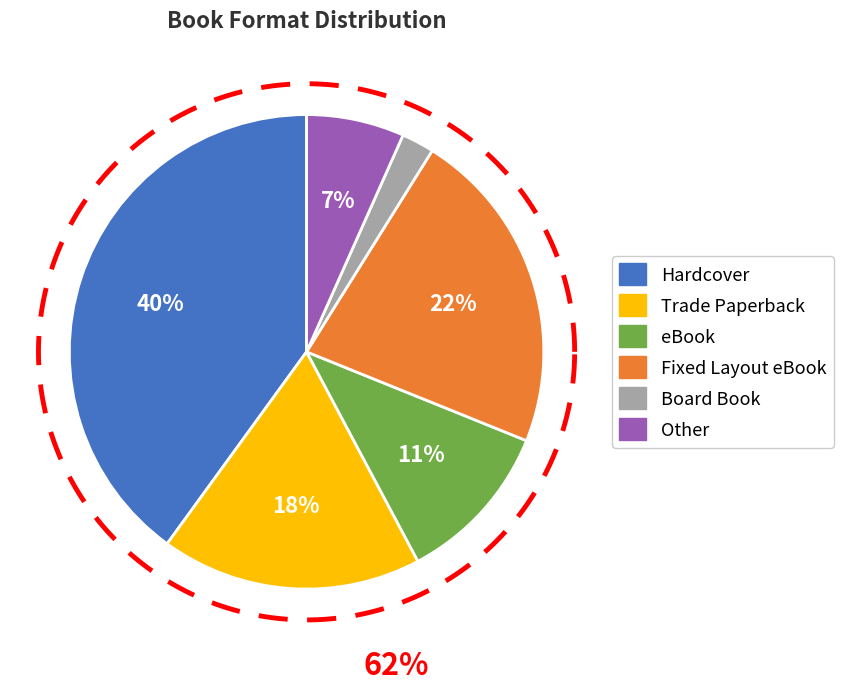

What is the total percentage of Fixed Layout eBook and Hardcover?

62.2%